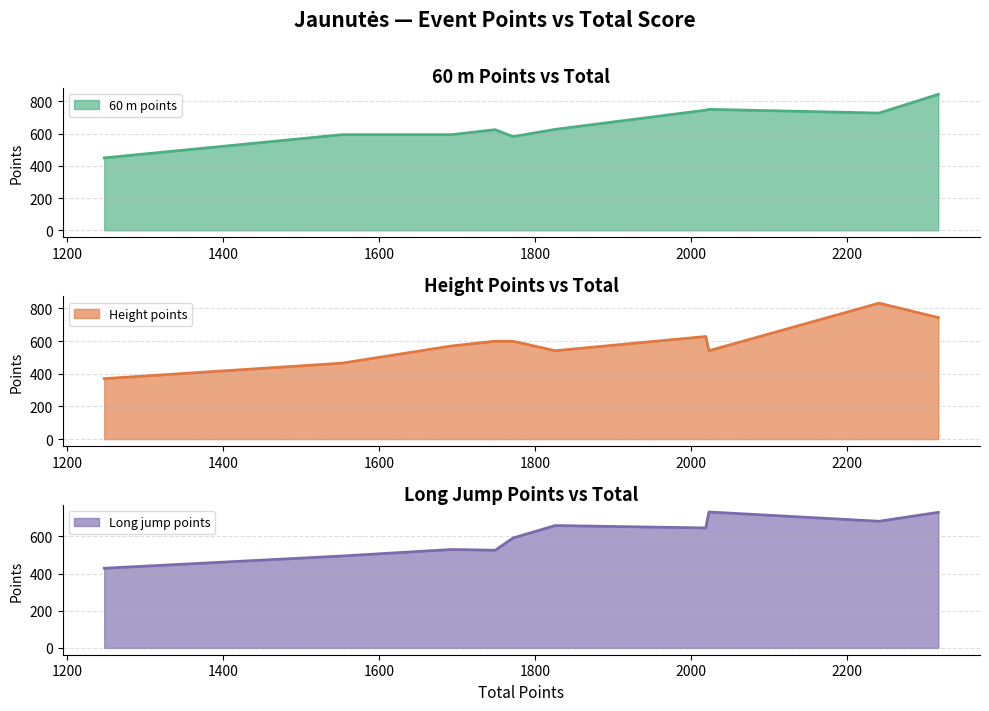

Rank the categories by height_points value from highest to lowest.

2, 1, 4, 6, 7, 8, 3, 5, 9, 10